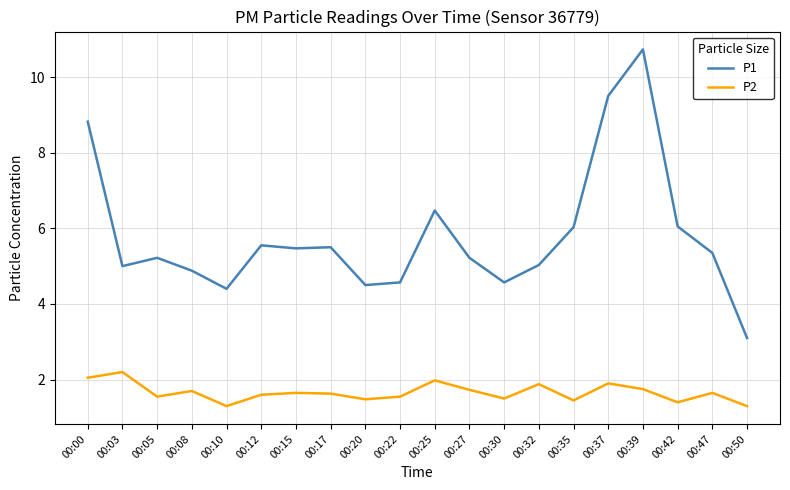

What is the spread (max minus min) of values at 00:37?

7.6